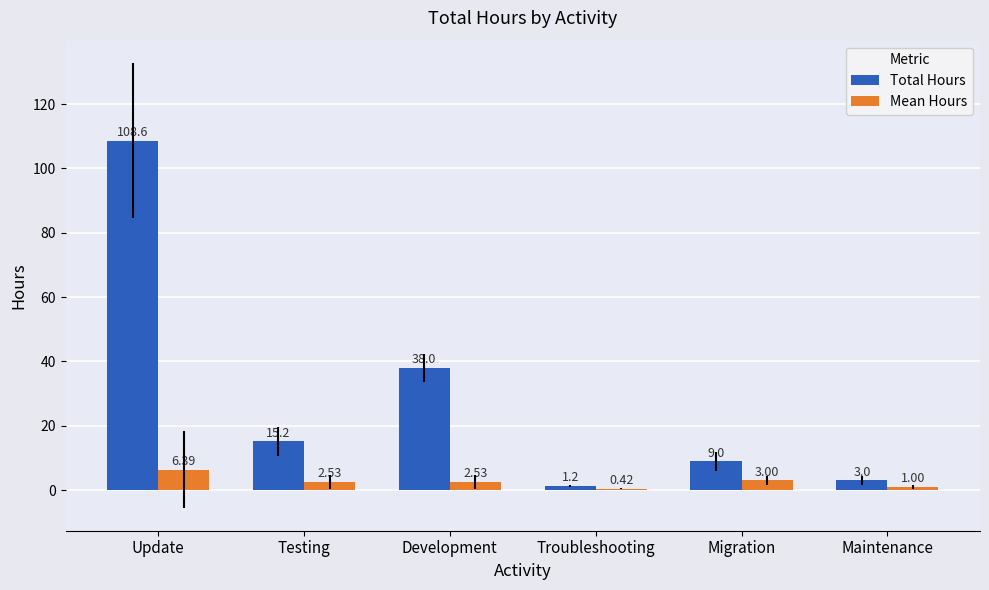

How many data points does each series have?

6